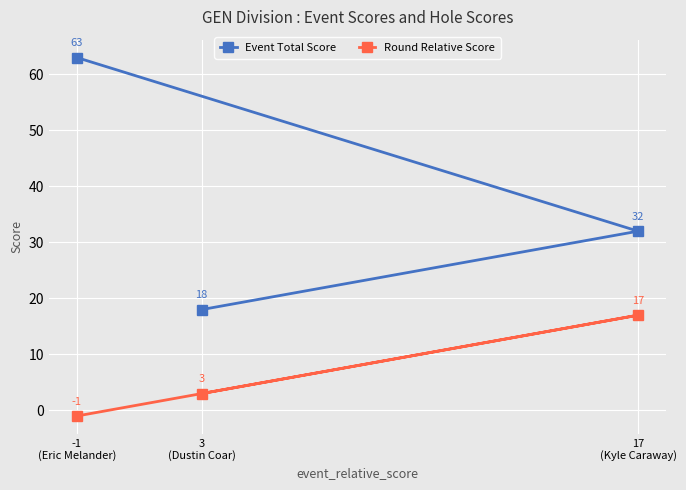

What is the spread (max minus min) of values at 17
(Kyle Caraway)?

15